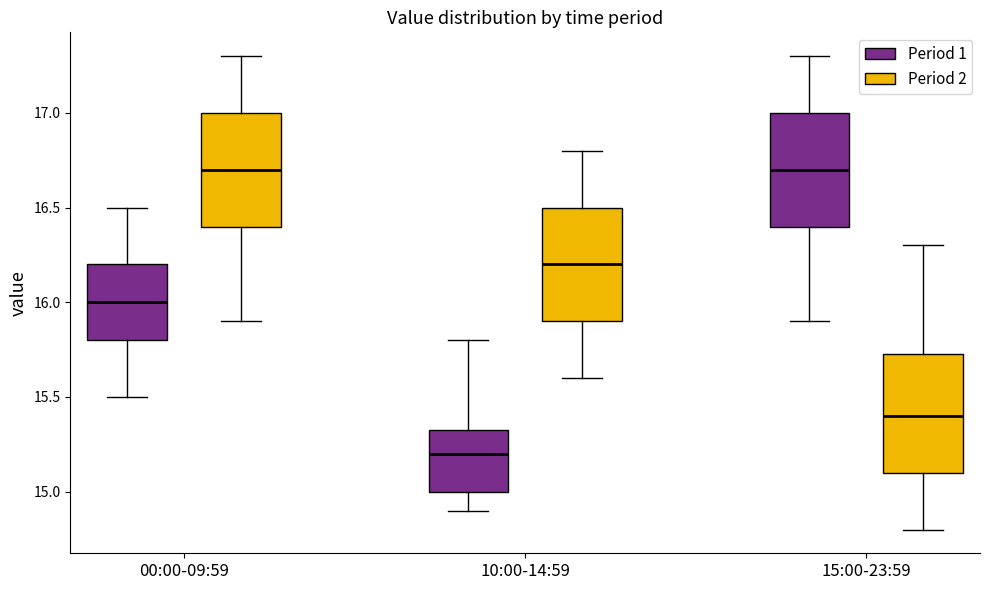

Reading left to right, read every box against the y-axis: the position of its median line, the range the box covers, and the ends of its whiskers. The values are not printed on the chart, so give them approximately, as read against the axis.

00:00-09:59 (Period 1): median 16.00, box 15.80 to 16.20, whiskers 15.50 to 16.50
00:00-09:59 (Period 2): median 16.70, box 16.40 to 17.00, whiskers 15.90 to 17.30
10:00-14:59 (Period 1): median 15.20, box 15.00 to 15.35, whiskers 14.90 to 15.80
10:00-14:59 (Period 2): median 16.20, box 15.90 to 16.50, whiskers 15.60 to 16.80
15:00-23:59 (Period 1): median 16.70, box 16.40 to 17.00, whiskers 15.90 to 17.30
15:00-23:59 (Period 2): median 15.40, box 15.10 to 15.75, whiskers 14.80 to 16.30